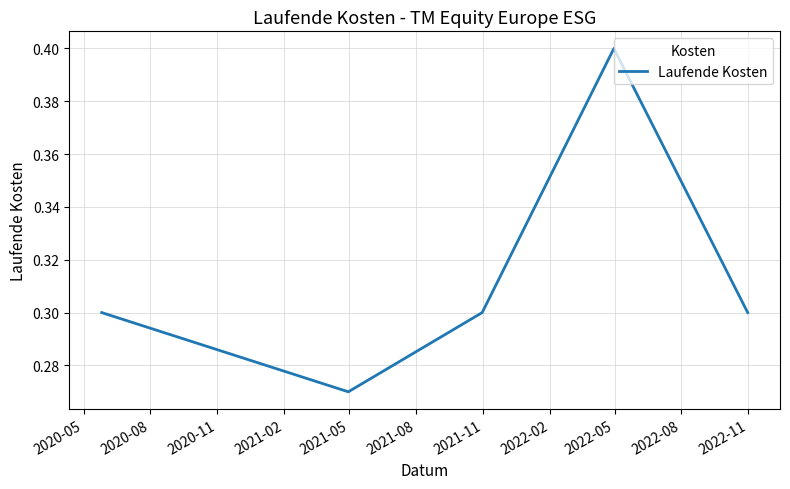

What is the sum of all values?

1.6